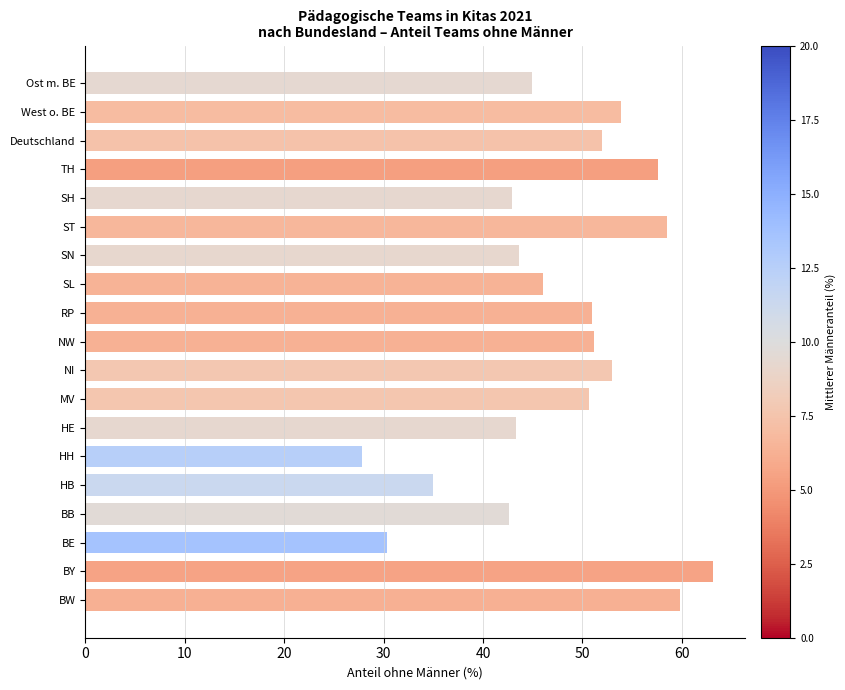

Which has a higher value, SH or TH?

TH